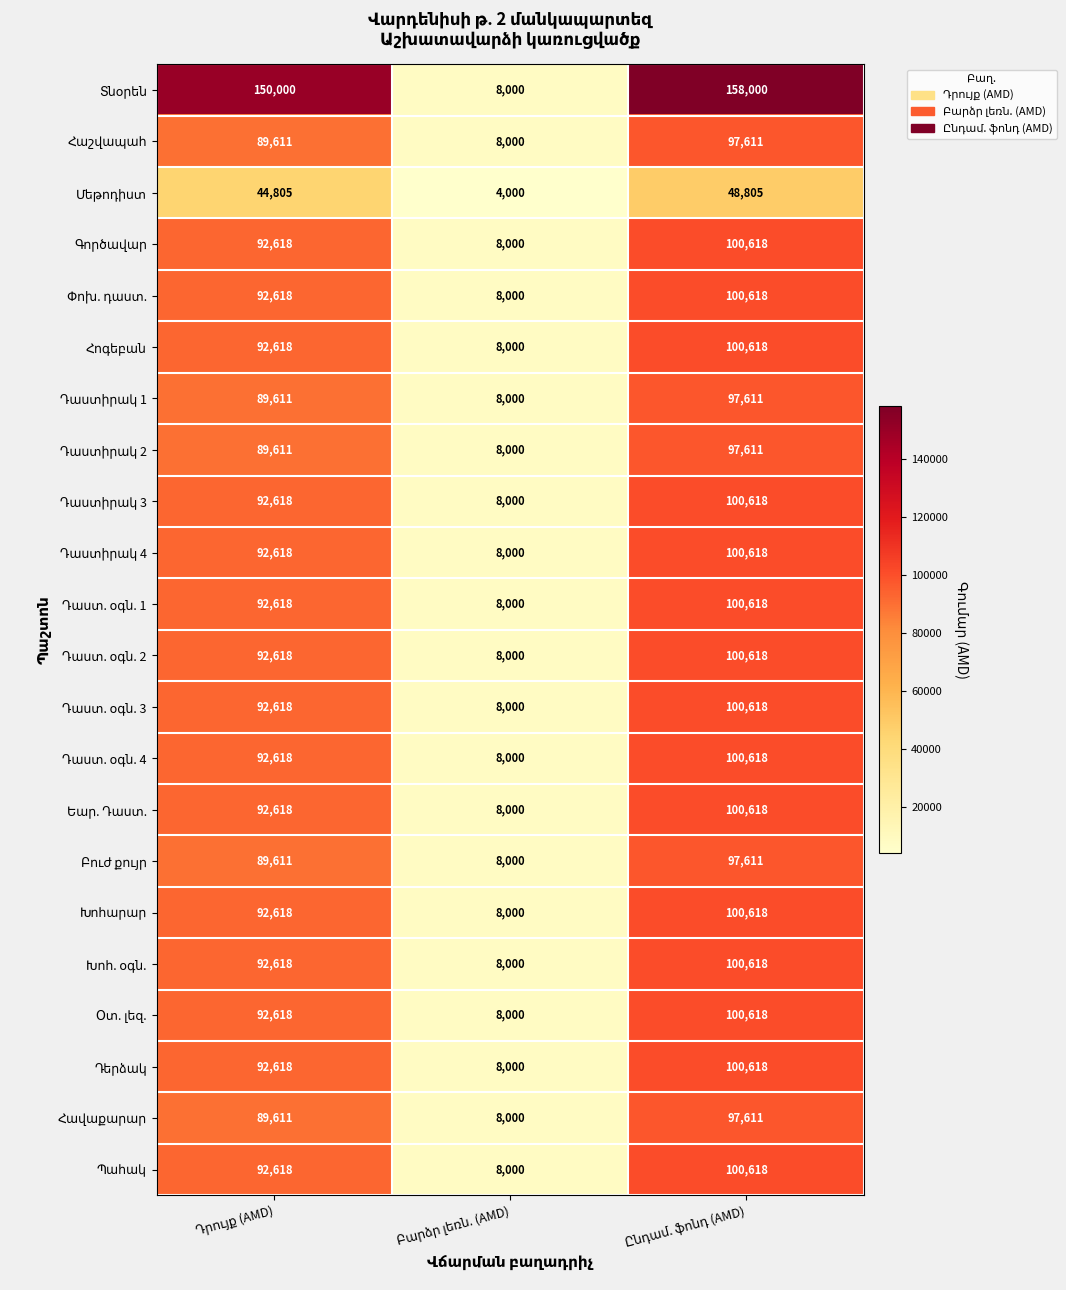

What is the smallest value displayed?

4000